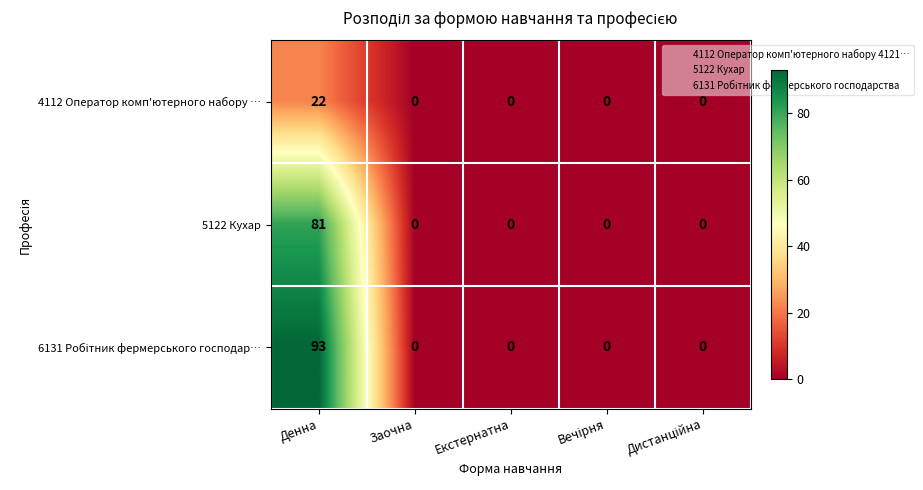

How many categories are shown in the chart?

5